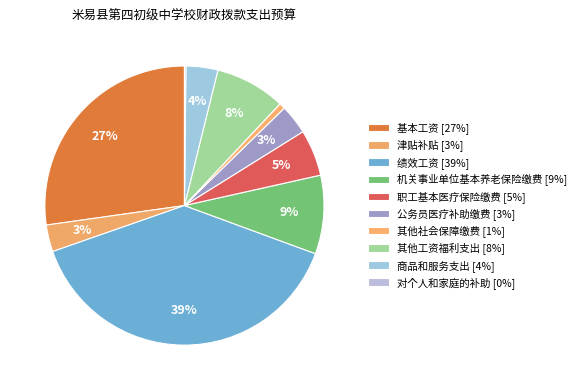

What is the change in value from 机关事业单位基本养老保险缴费 to 职工基本医疗保险缴费?

-544722.2